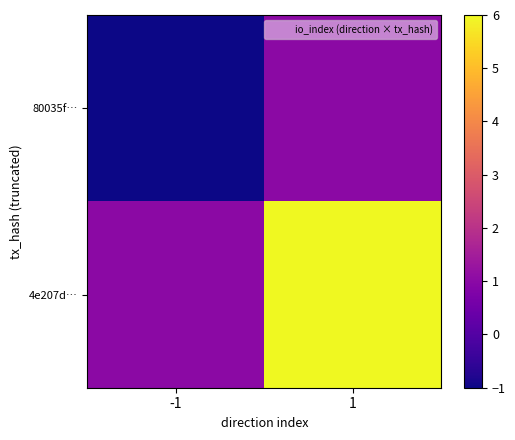

Reading left to right, transcribe all the data shown in this chart.

80035f…: -1=-1	1=1
4e207d…: -1=1	1=6